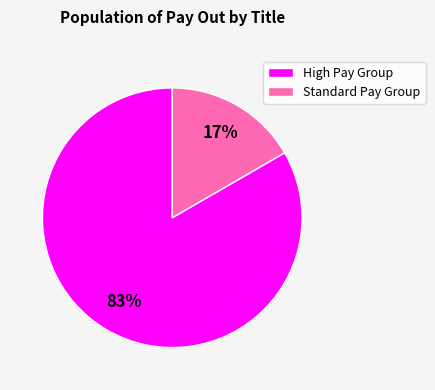

Is there a majority slice in this chart?

Yes